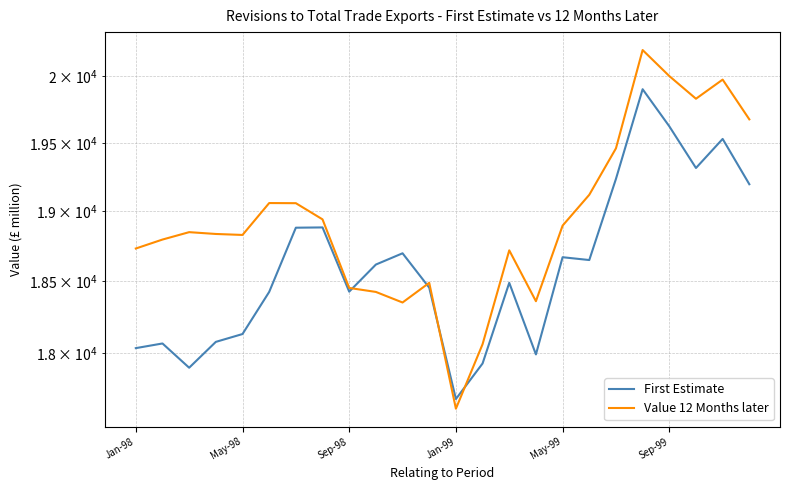

Reading right to left, transcribe all the data shown in this chart.

First Estimate: 19196	19530	19315	19624	19903	19235	18650	18670	17992	18489	17930	17689	18455	18698	18618	18427	18883	18881	18425	18132	18078	17901	18067	18035
Value 12 Months later: 19676	19976	19831	20003	20202	19460	19119	18896	18360	18719	18062	17624	18489	18351	18425	18453	18941	19058	19059	18829	18836	18849	18796	18732